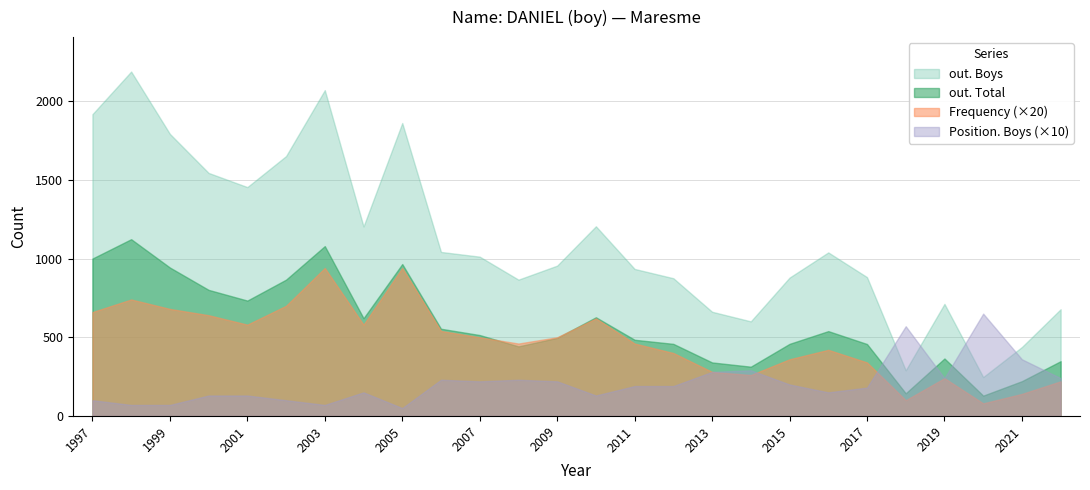

How many interior local peaks does the out. Total series have?

6